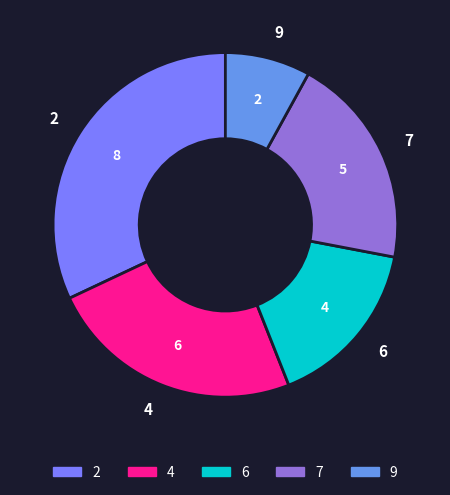

Which has a higher value, 6 or 4?

4